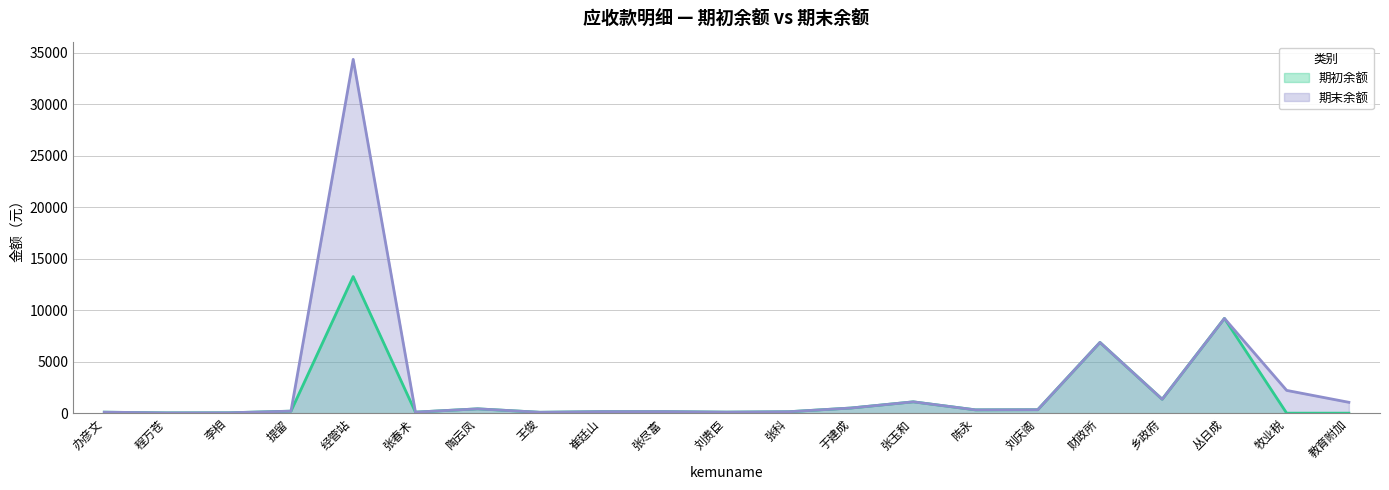

Reading left to right, transcribe all the data shown in this chart.

期初余额: 办彦文=95.0	程万苍=28.0	李相=36.5	提留=194.9	经管站=13264.3	张春术=100.0	陶云凤=420.0	王俊=85.0	崔廷山=150.0	张尽富=150.0	刘贵臣=100.0	张科=139.9	于建成=500.0	张玉和=1100.0	陈永=320.0	刘庆阁=334.0	财政所=6868.9	乡政府=1350.0	丛日成=9200.0	牧业税=0.0	教育附加=0.0
期末余额: 办彦文=95.0	程万苍=28.0	李相=36.5	提留=194.9	经管站=34357.3	张春术=100.0	陶云凤=420.0	王俊=85.0	崔廷山=150.0	张尽富=150.0	刘贵臣=100.0	张科=139.9	于建成=500.0	张玉和=1100.0	陈永=320.0	刘庆阁=334.0	财政所=6868.9	乡政府=1350.0	丛日成=9200.0	牧业税=2210.0	教育附加=1053.0